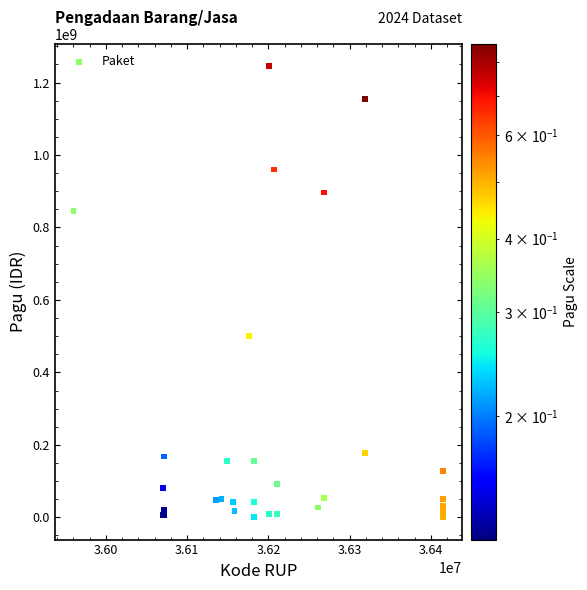

What Y value in the scatter plot is closest to 622840000?

499932000